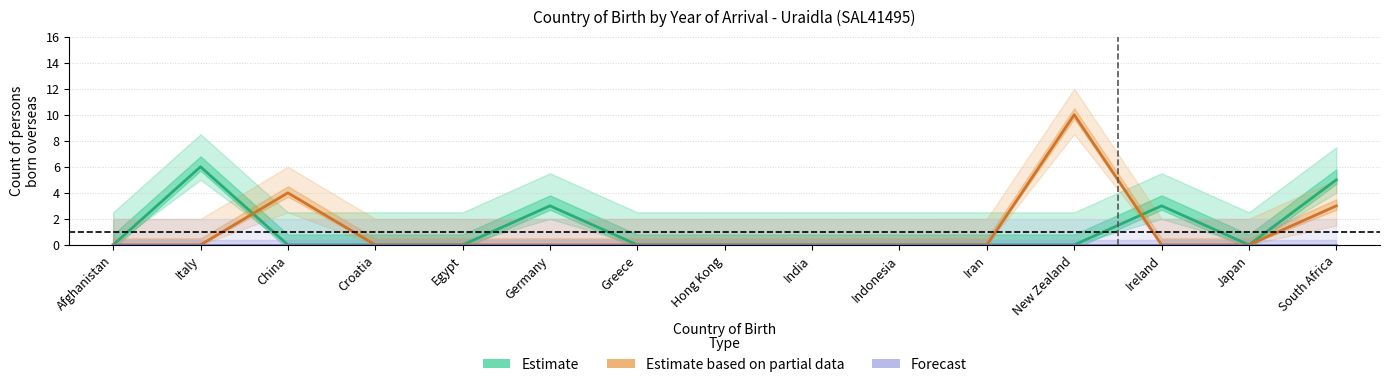

Count the number of data series in this chart.

3